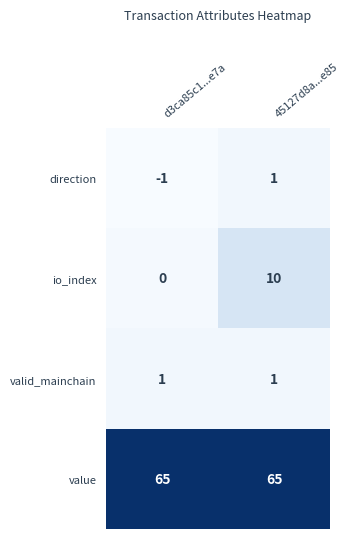

At how many categories does at least one series exceed 7?

2